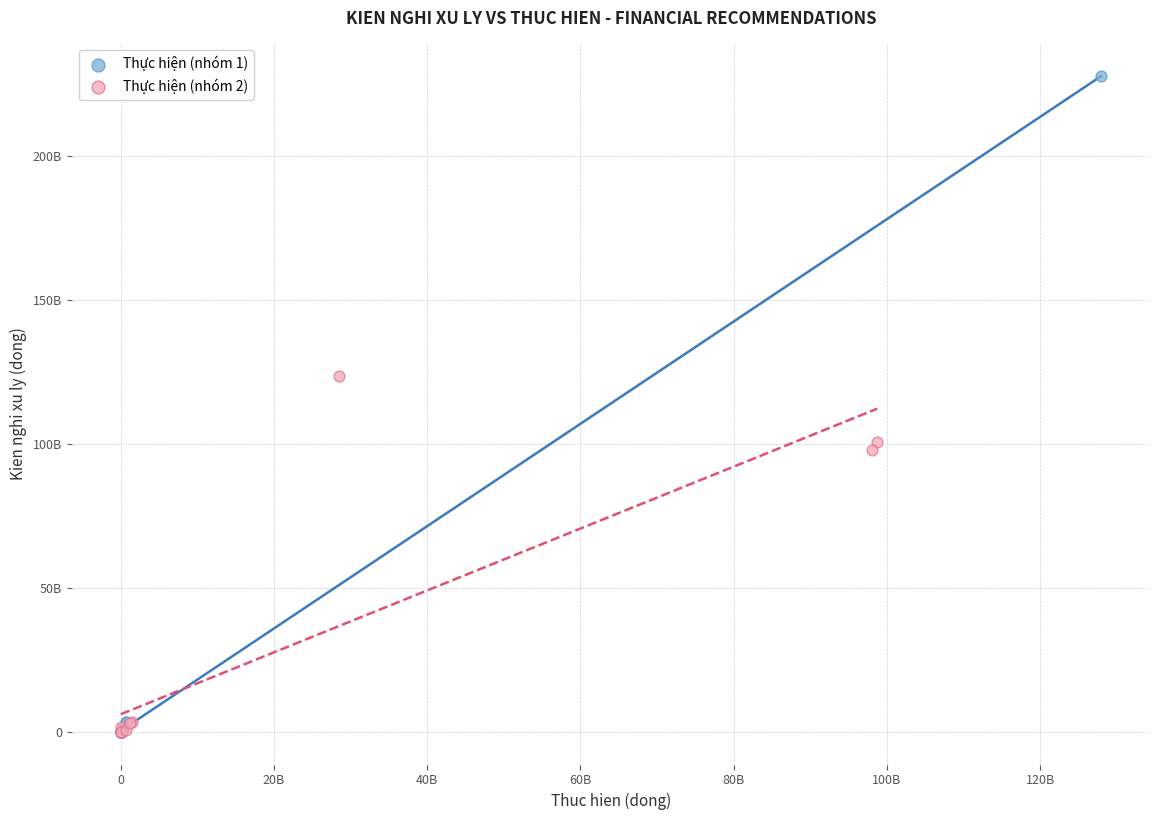

What are all the series names shown in the legend?

Thực hiện (nhóm 1), Thực hiện (nhóm 2)